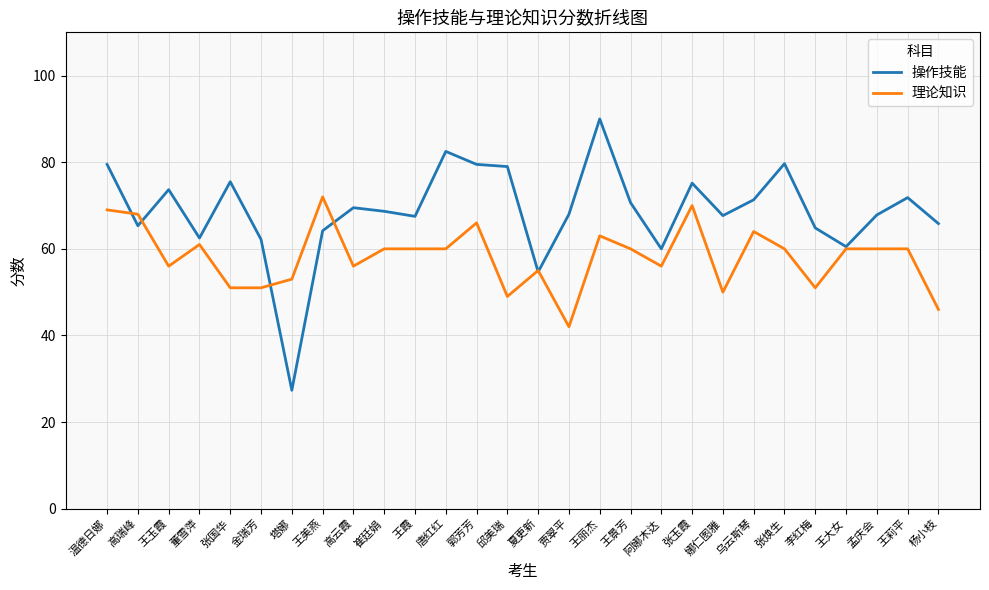

True or false: 理论知识 and 操作技能 intersect in this chart.

True